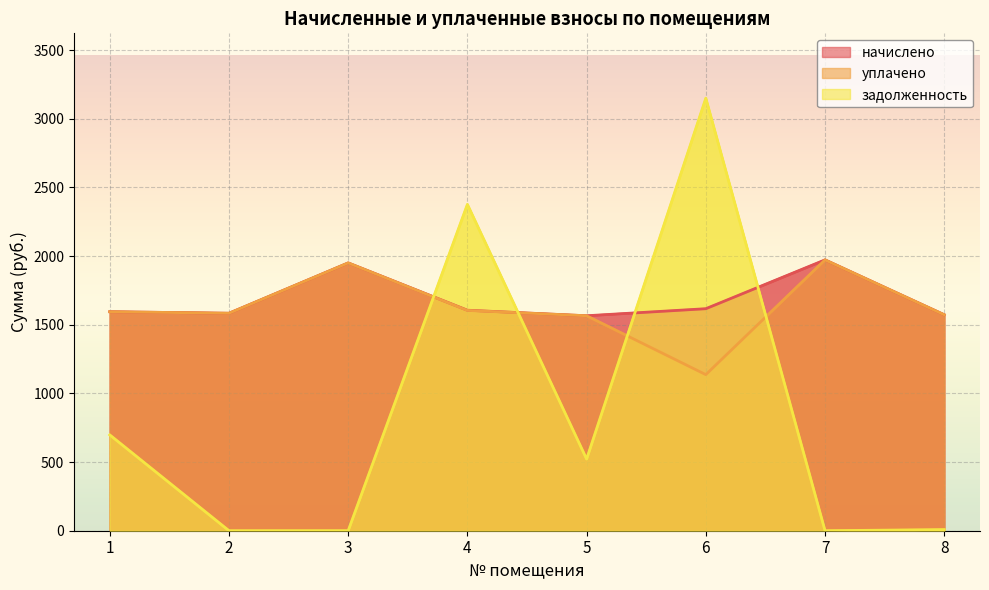

Where is the first local minimum for начислено?

2